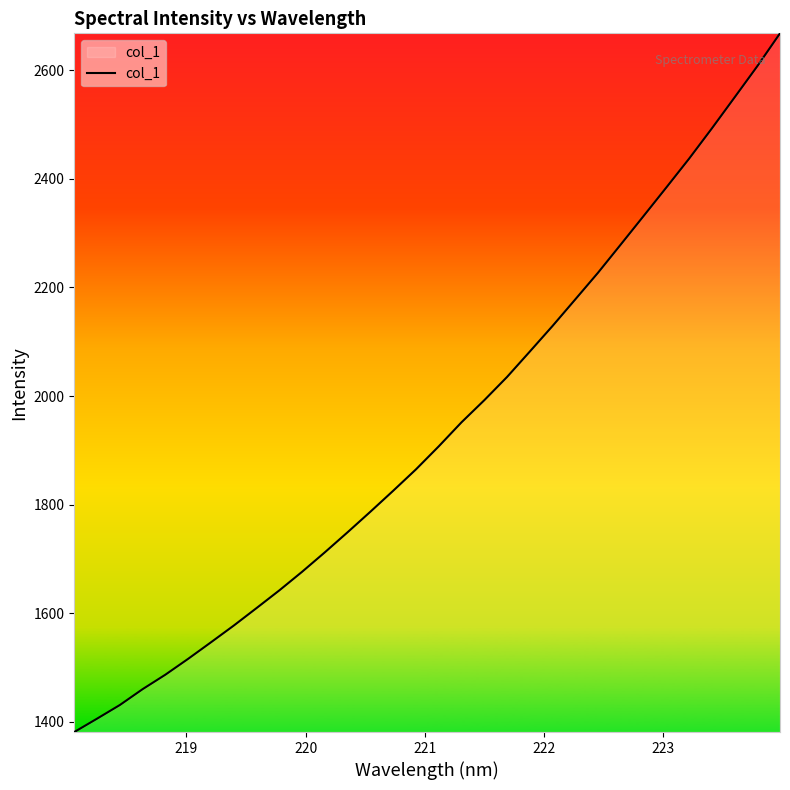

What is the smallest value displayed?

1381.2